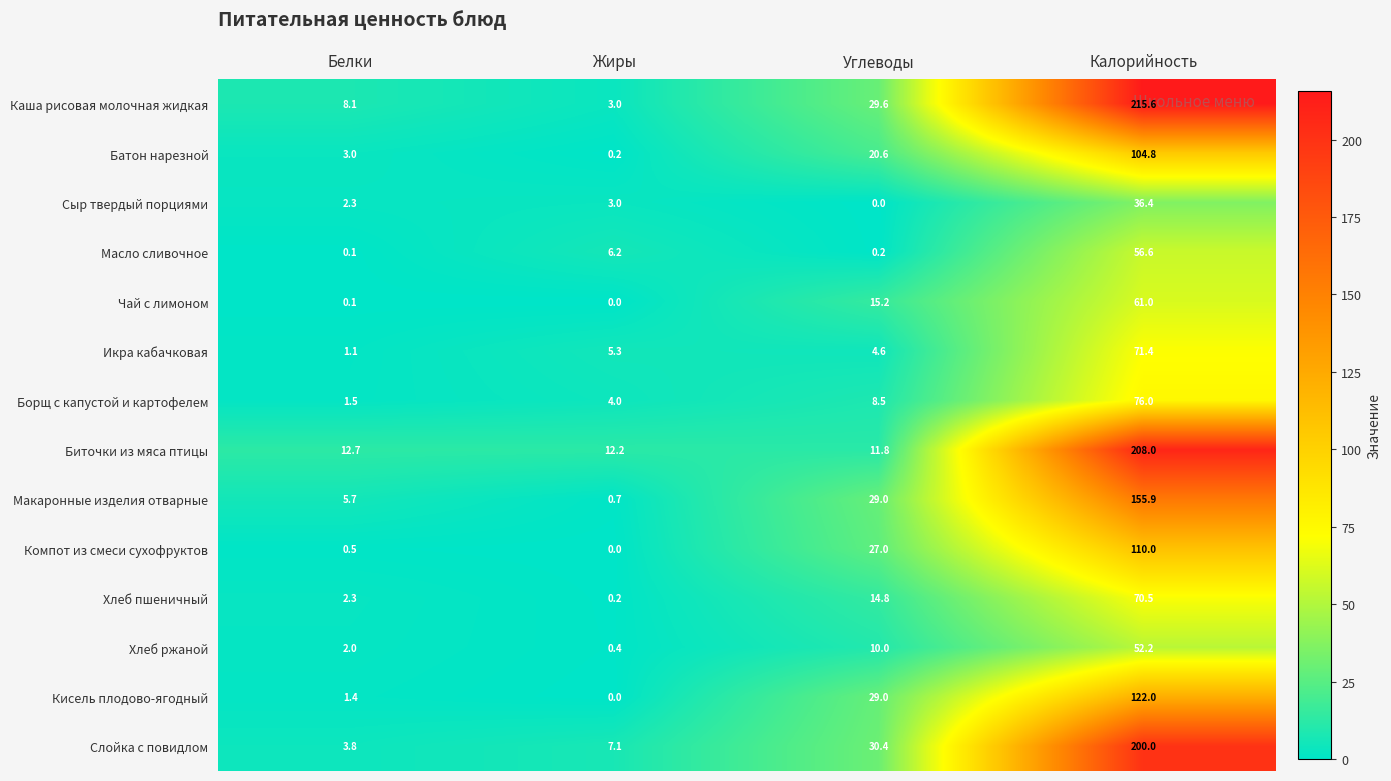

What value does the Сыр твердый порциями series have at Белки?

2.3